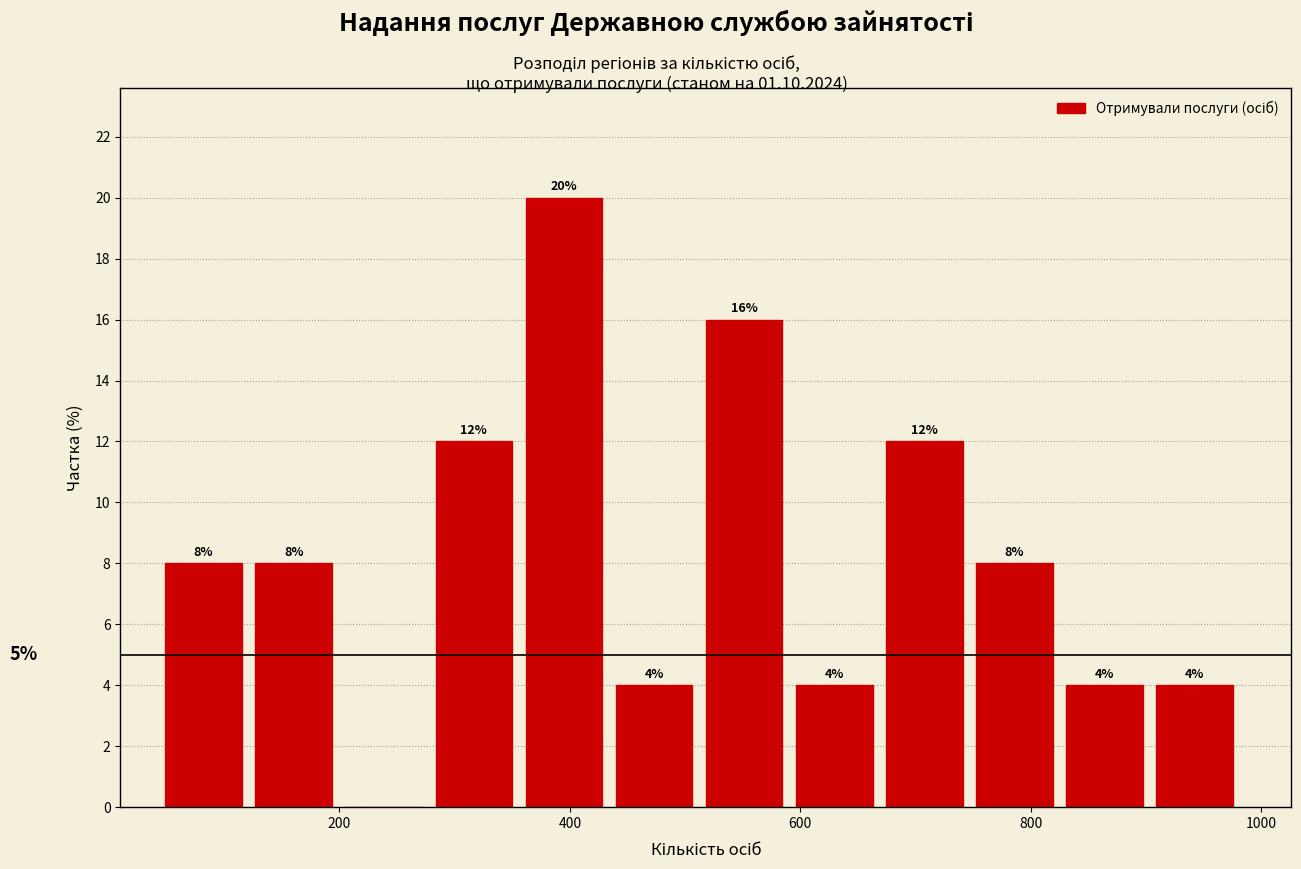

Read against the x-axis, roughly where is the centre of the tallest bar?

400